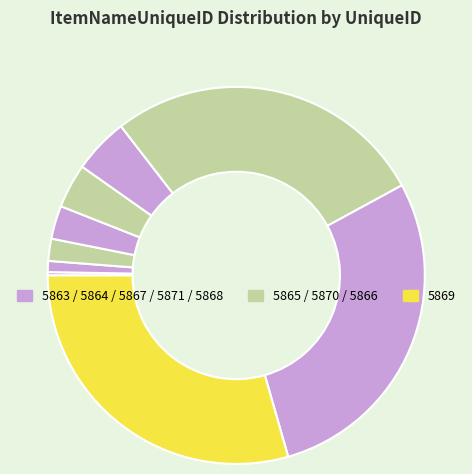

Count the number of slices in the pie.

9